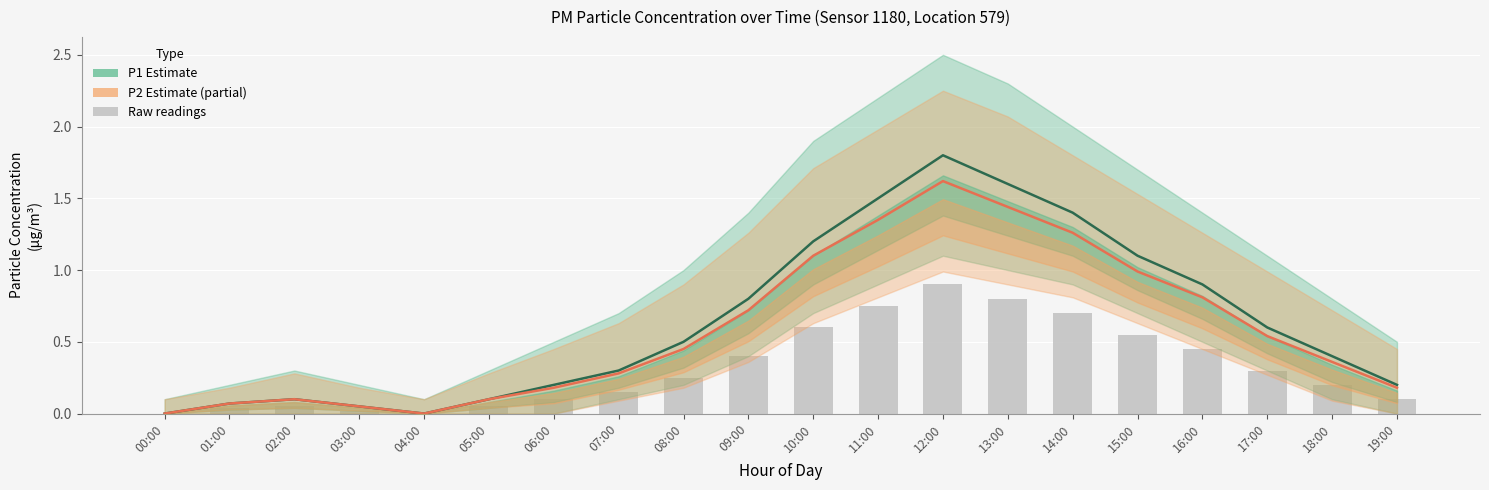

Which series changed the most between 06:00 and 13:00?

P1 (Estimate)